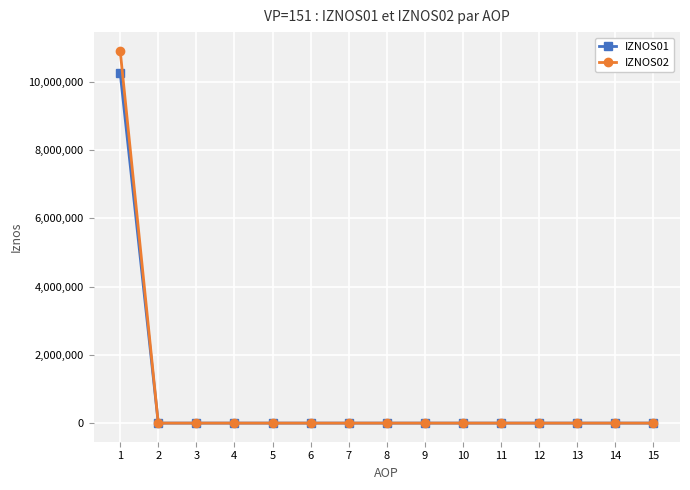

What is the sum of all IZNOS02 values?

10910166.8